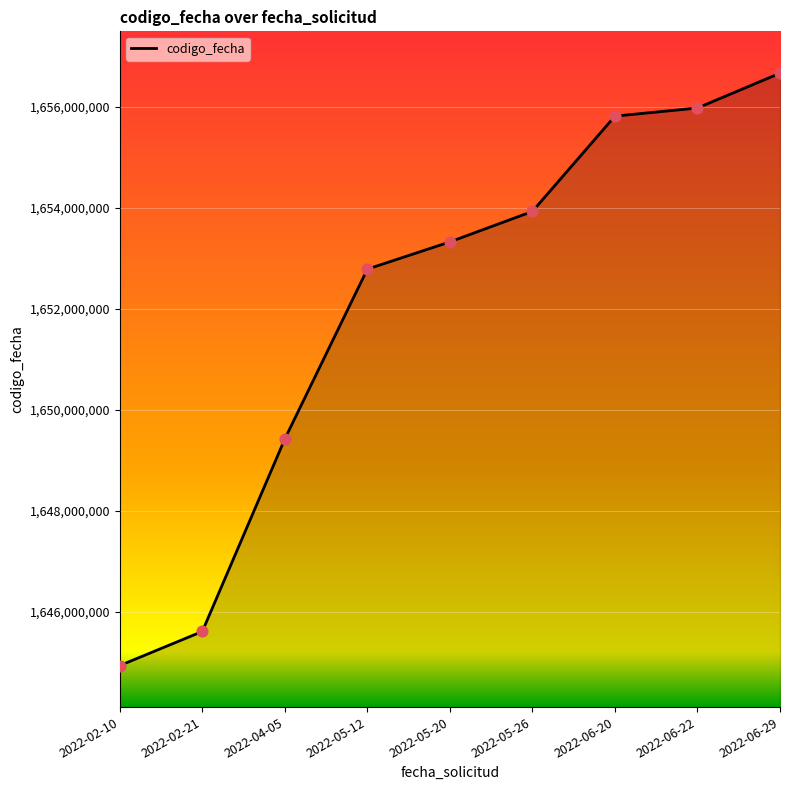

What is the ratio of the value at 2022-06-22 to the value at 2022-06-29?

1.0